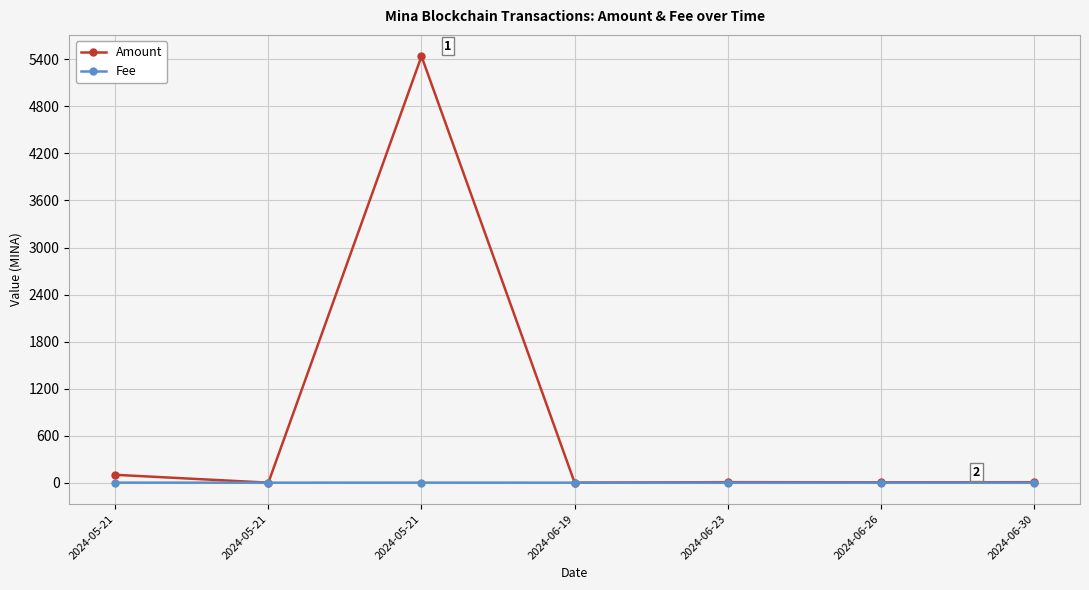

What is the average value of the Amount series?

794.0